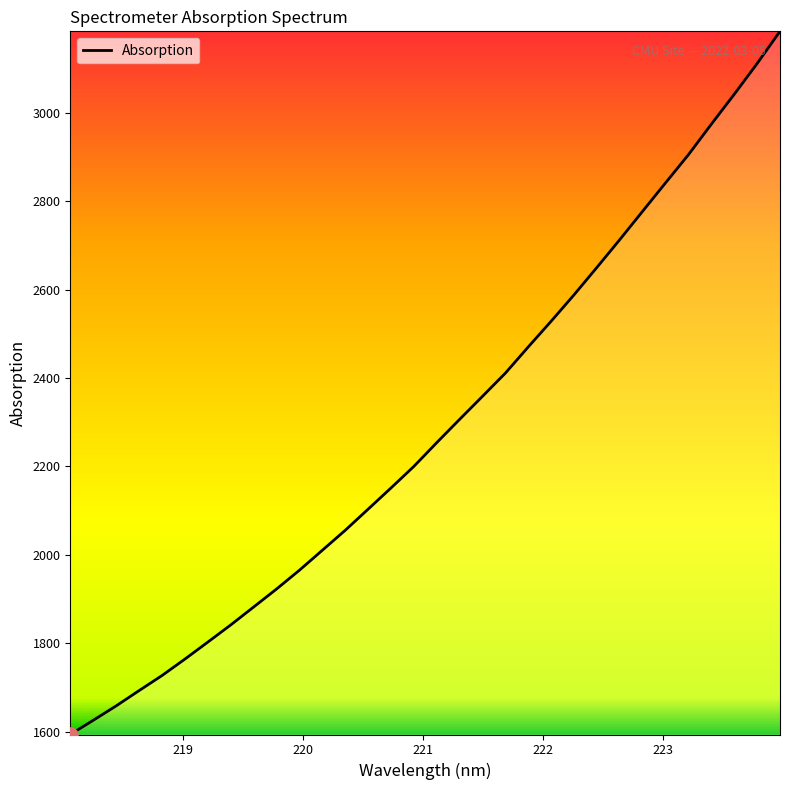

What is the smallest value displayed?

1593.3